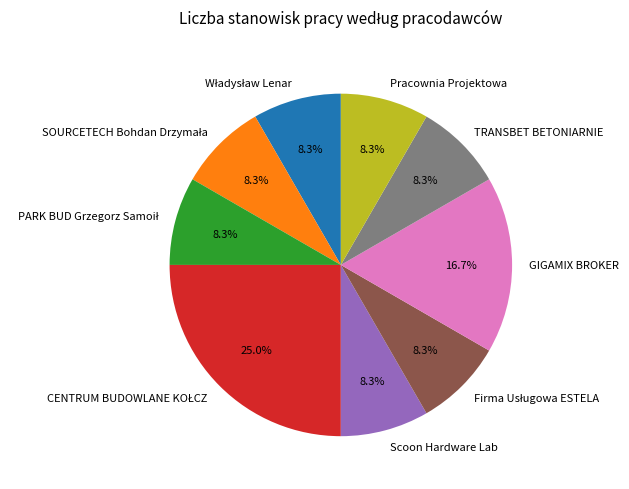

Does any single category account for the majority?

No